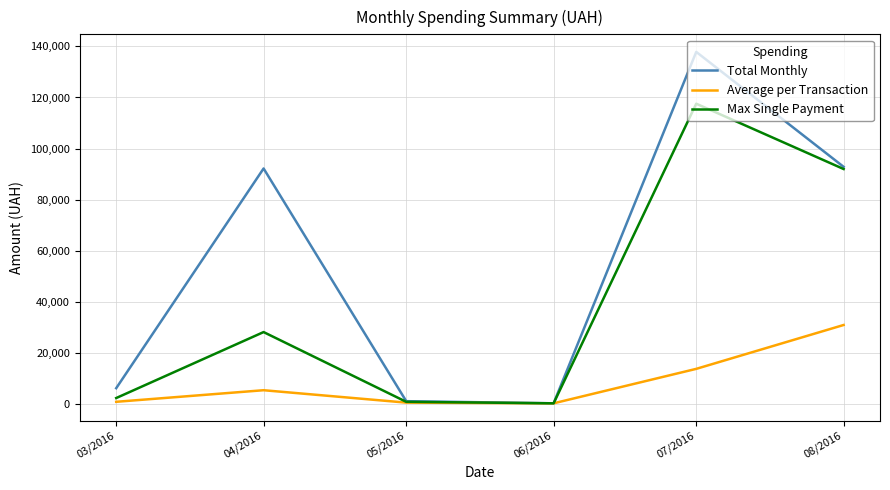

At which label is Average per Transaction closest to 15626?

07/2016